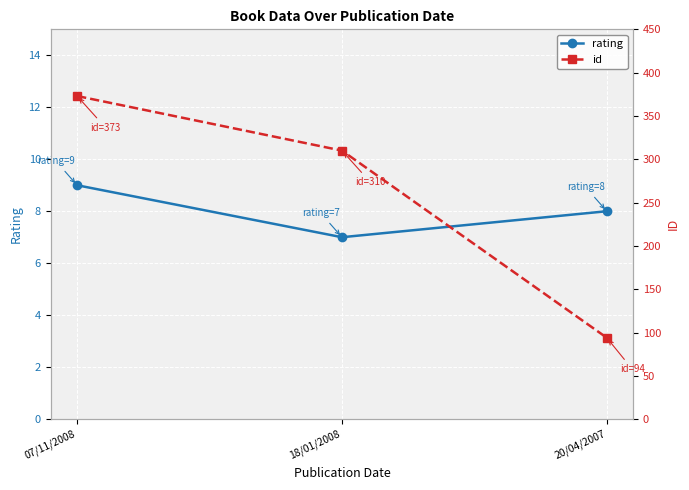

Is it true that rating equals 7 at 18/01/2008?

True